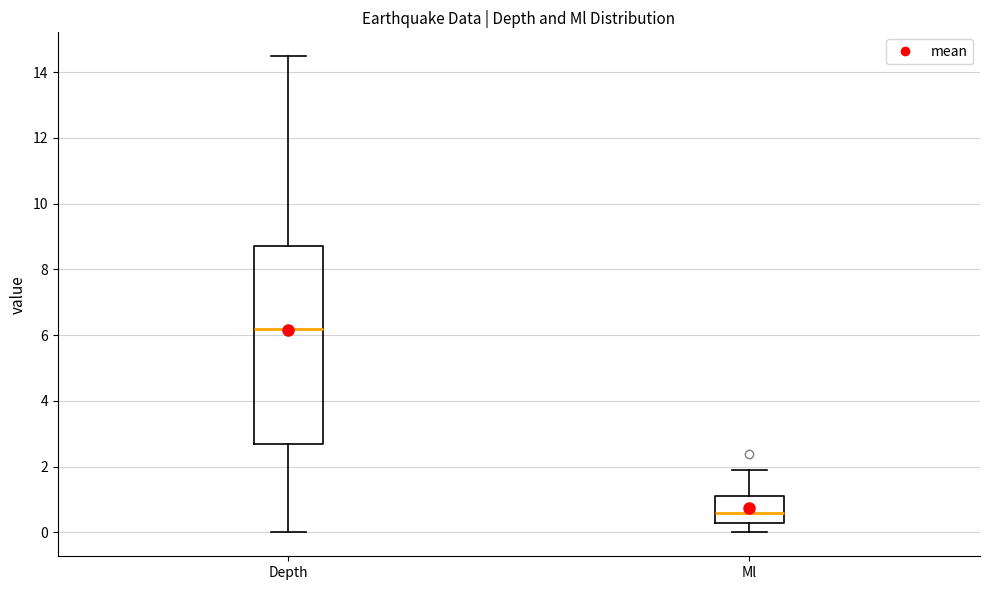

Which box's median line is the highest?

Depth